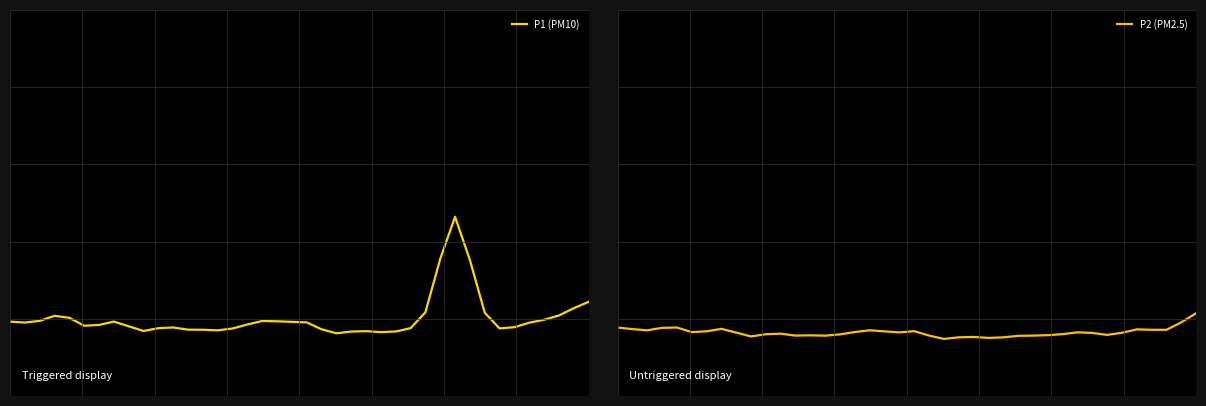

Which series changed the most between 11 and 22?

P1 (PM10)